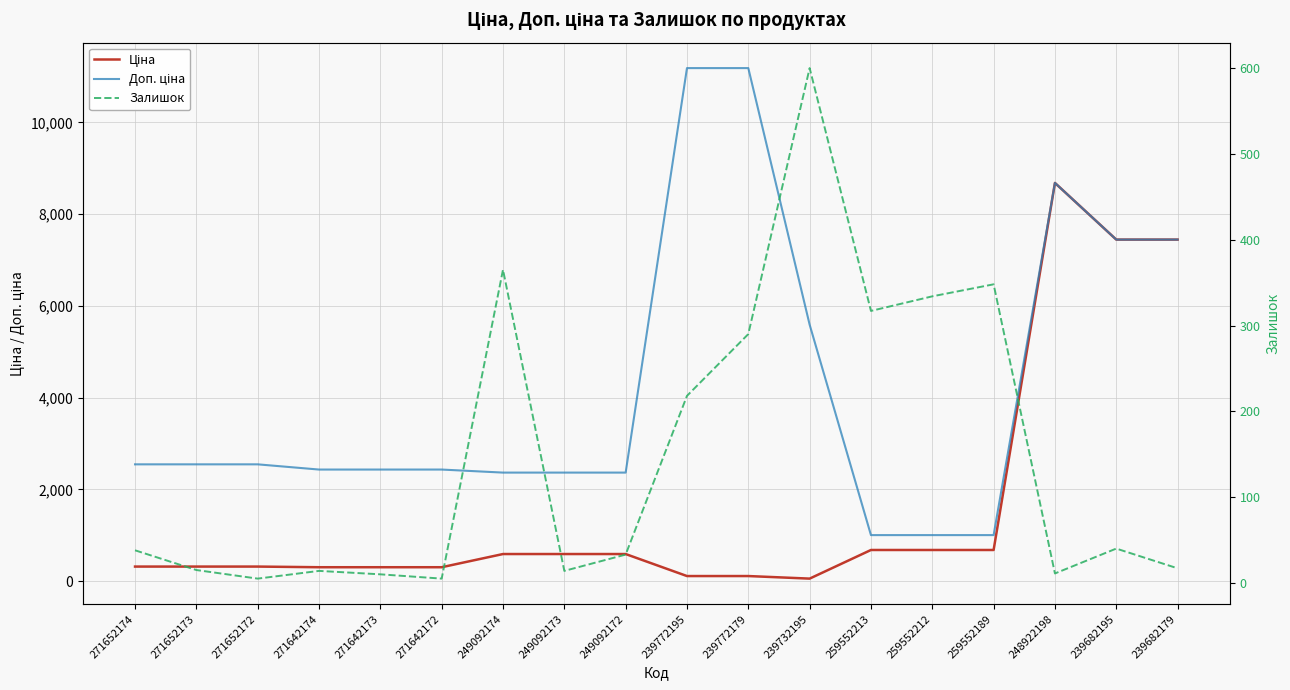

Reading left to right, transcribe all the data shown in this chart.

Ціна: 271652174=318.3	271652173=318.3	271652172=318.3	271642174=304.1	271642173=304.1	271642172=304.1	249092174=591.6	249092173=591.6	249092172=591.6	239772195=111.8	239772179=111.8	239732195=55.9	259552213=679.8	259552212=679.8	259552189=679.8	248922198=8679.5	239682195=7444.6	239682179=7444.6
Доп. ціна: 271652174=2546.4	271652173=2546.4	271652172=2546.4	271642174=2432.8	271642173=2432.8	271642172=2432.8	249092174=2366.5	249092173=2366.5	249092172=2366.5	239772195=11182.0	239772179=11182.0	239732195=5591.0	259552213=1004.1	259552212=1004.1	259552189=1004.1	248922198=8679.5	239682195=7444.6	239682179=7444.6
Залишок: 271652174=38.0	271652173=15.0	271652172=5.0	271642174=14.0	271642173=10.0	271642172=5.0	249092174=365.0	249092173=14.0	249092172=33.0	239772195=218.0	239772179=290.0	239732195=600.0	259552213=317.0	259552212=334.0	259552189=348.0	248922198=11.0	239682195=40.0	239682179=17.0